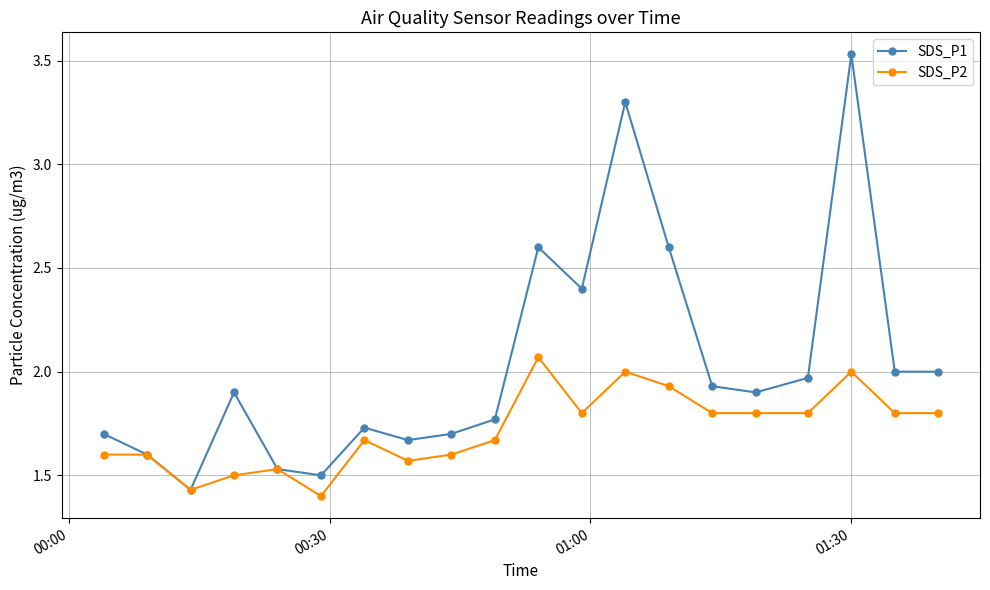

Which series has the largest range (max minus min)?

SDS_P1